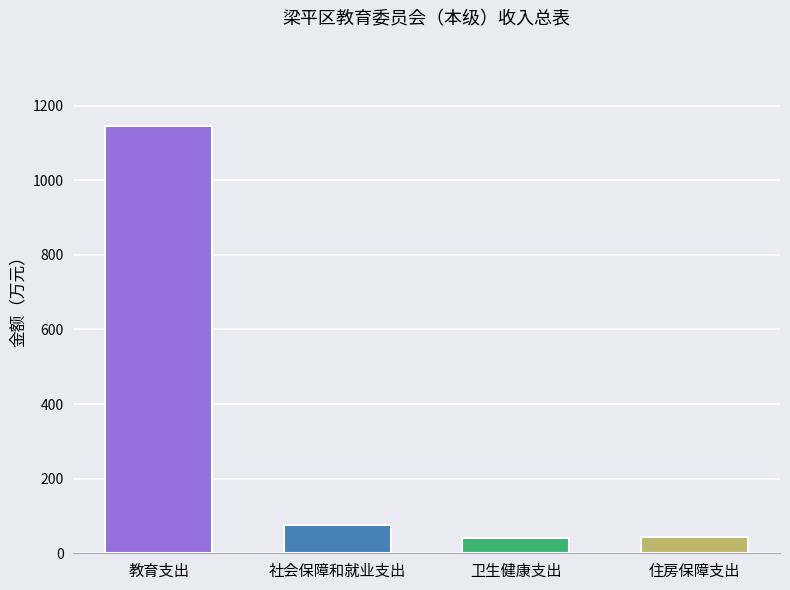

What is the maximum value shown in the chart?

1145.3